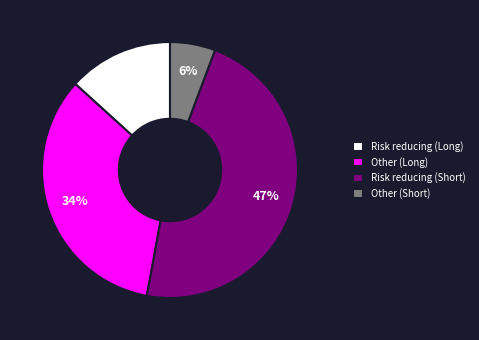

Approximately how many times larger is the value at Other (Short) compared to Risk reducing (Short)?

0.1